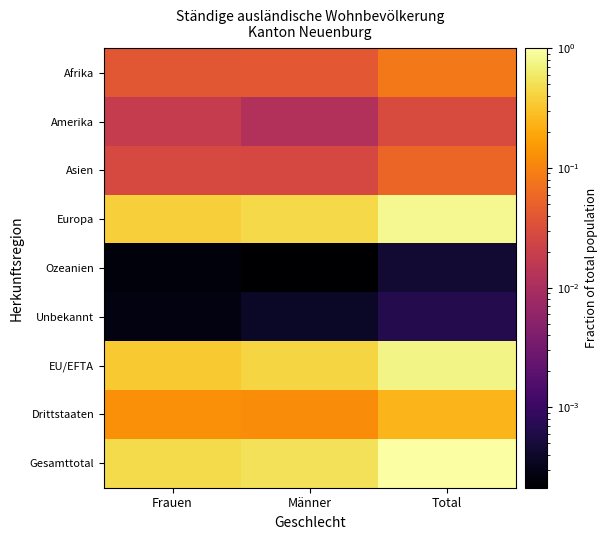

What is the difference between the highest and lowest values at Total?

1.0